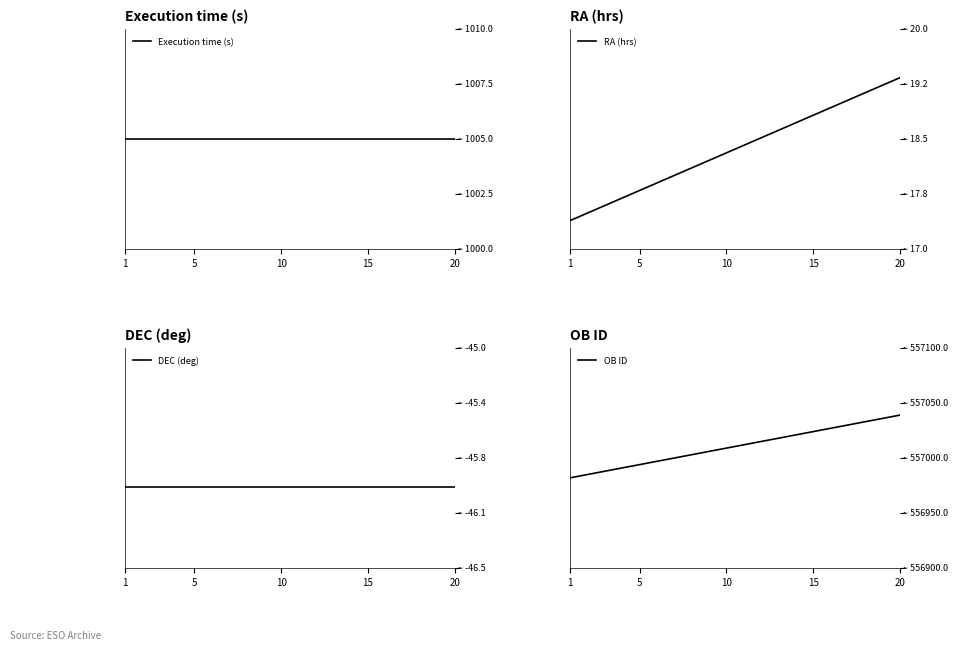

How many values in the RA (hrs) series are below 18?

6